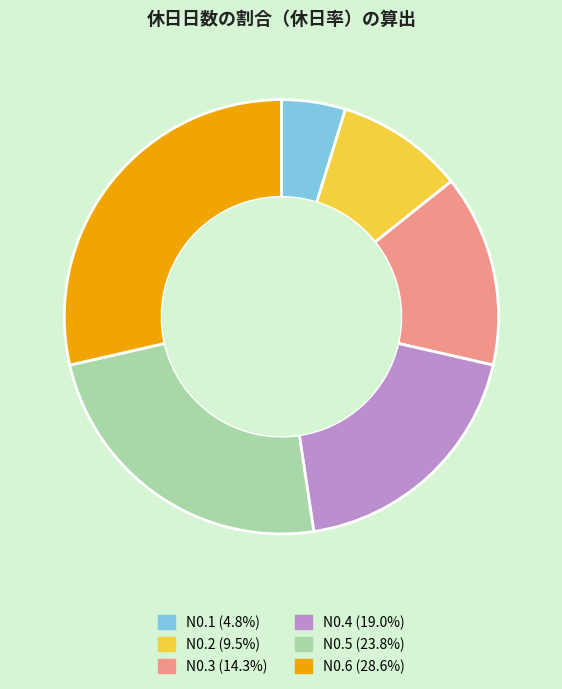

Is there a majority slice in this chart?

No